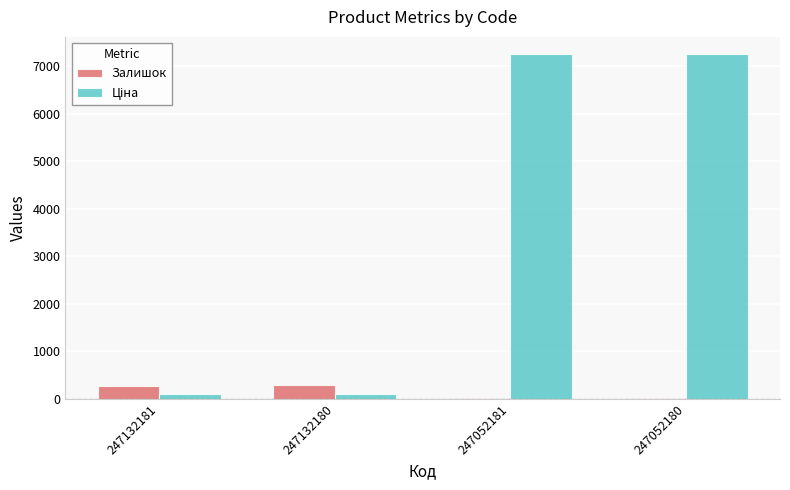

Are the bars grouped side by side (vs. stacked)?

Yes